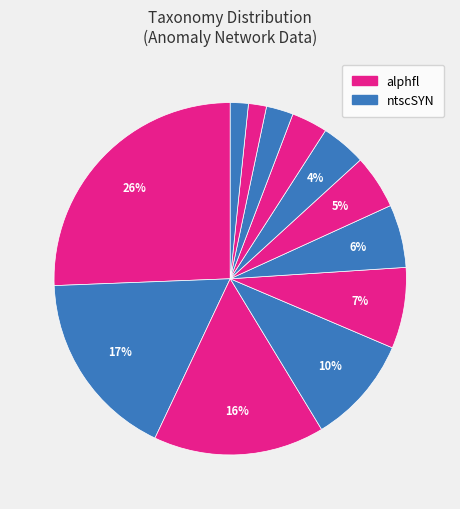

How many slices are in this pie chart?

12